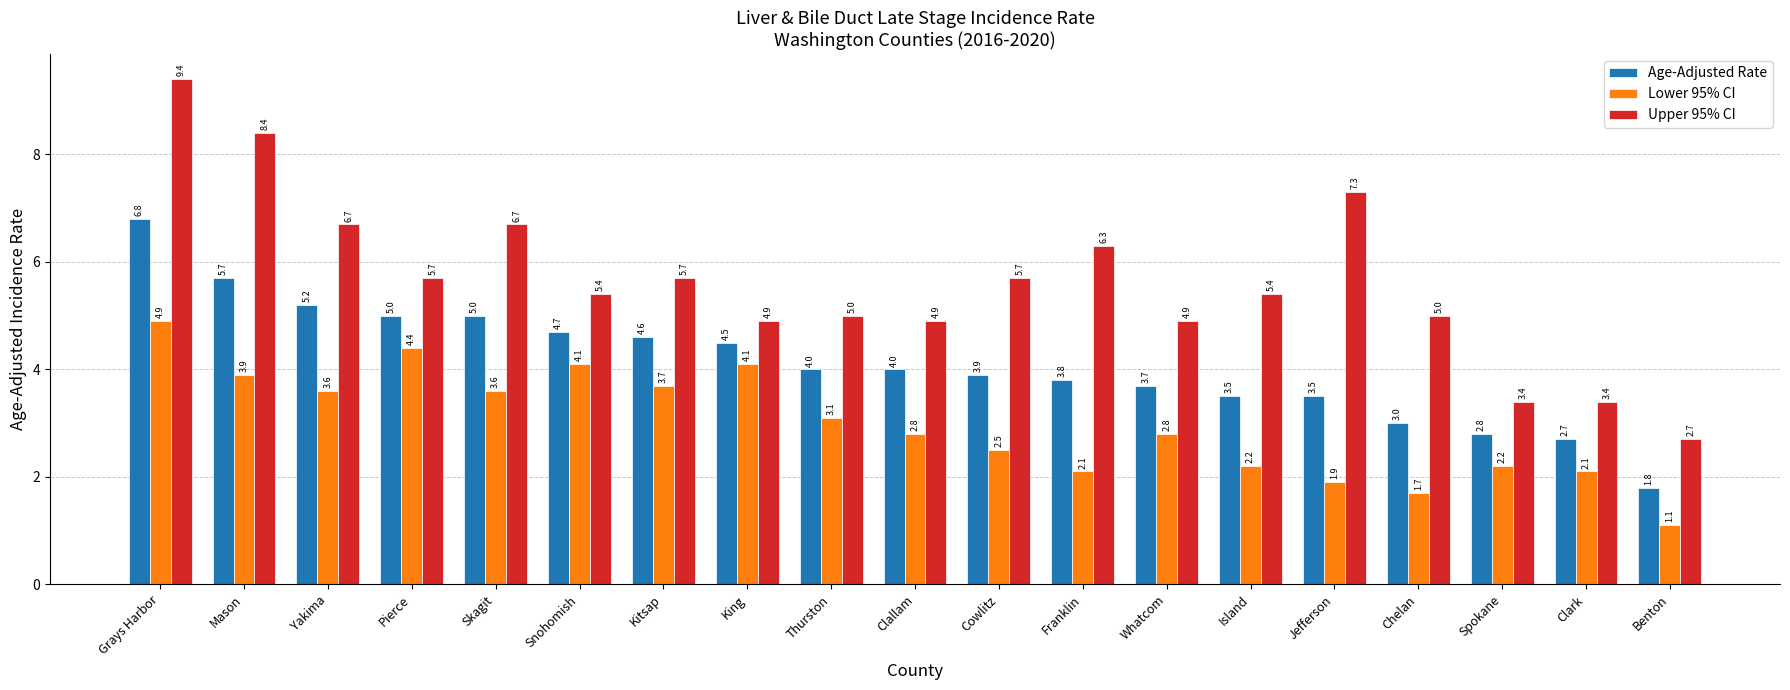

Between Cowlitz and Chelan, which series saw the biggest shift?

Age-Adjusted Rate